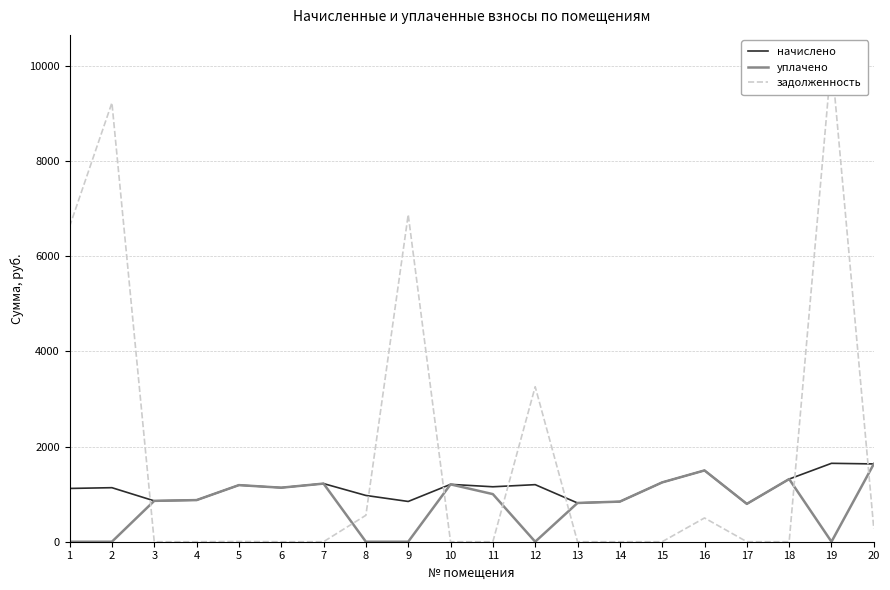

True or false: начислено and уплачено cross at least once.

False